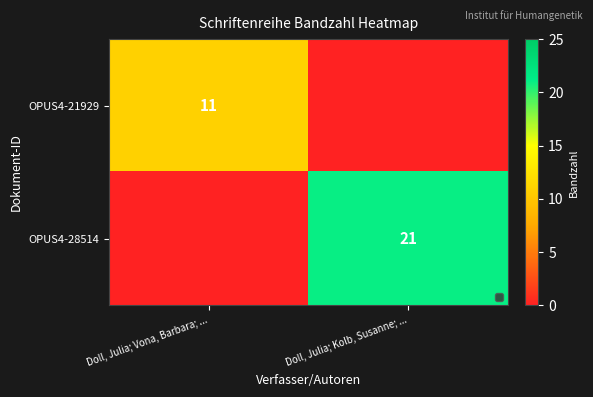

Is the value of OPUS4-28514 at Doll, Julia; Kolb, Susanne; ... greater than the value of OPUS4-21929 at Doll, Julia; Vona, Barbara; ...?

Yes